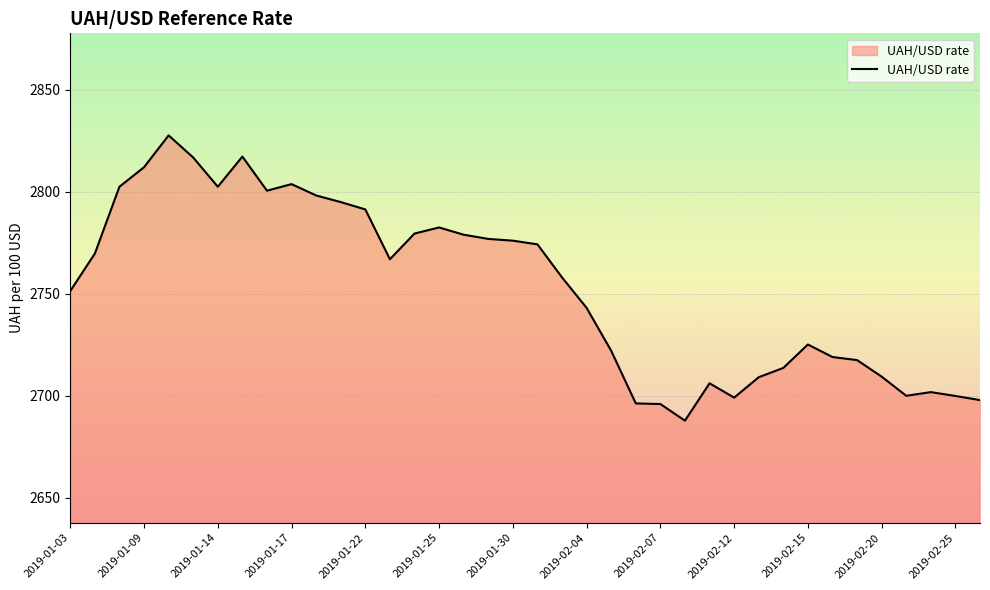

What is the difference between the maximum and minimum values?

139.8